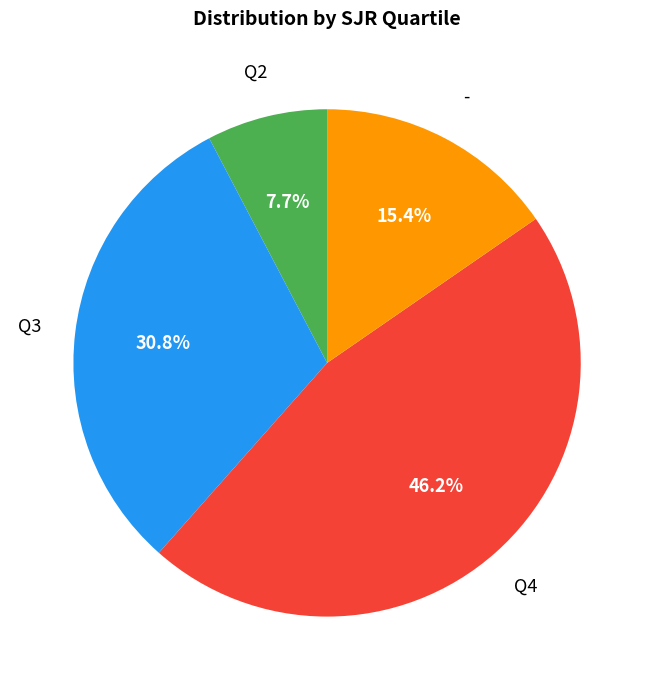

Rank the categories by value from lowest to highest.

Q2, -, Q3, Q4